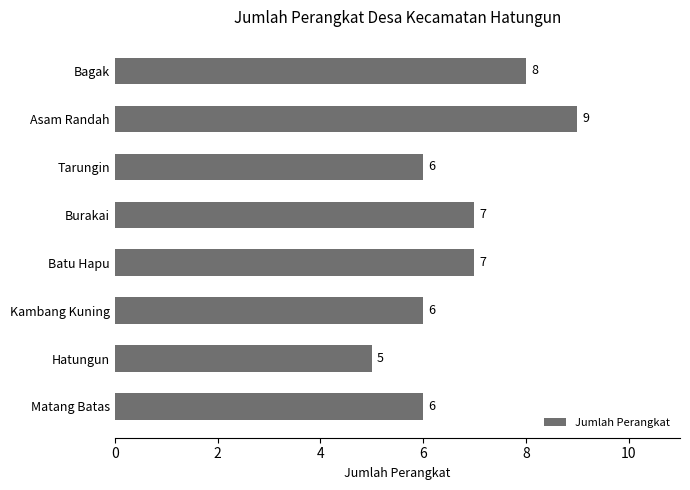

What value does the data have at Burakai?

7